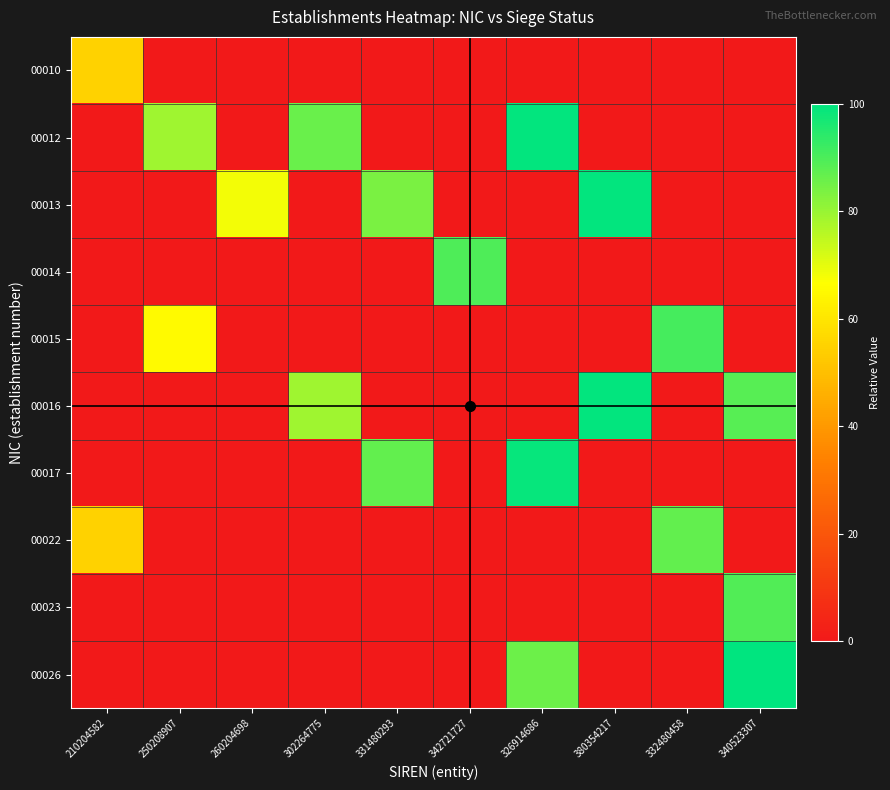

Which series has the widest spread of values?

00026